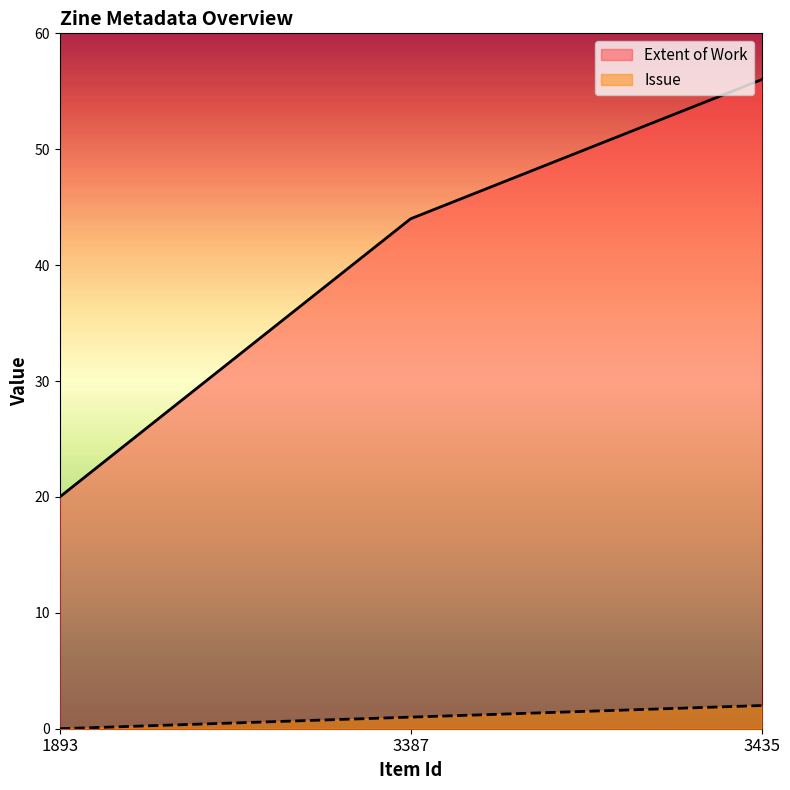

What is the sum of all Extent of Work values?

120